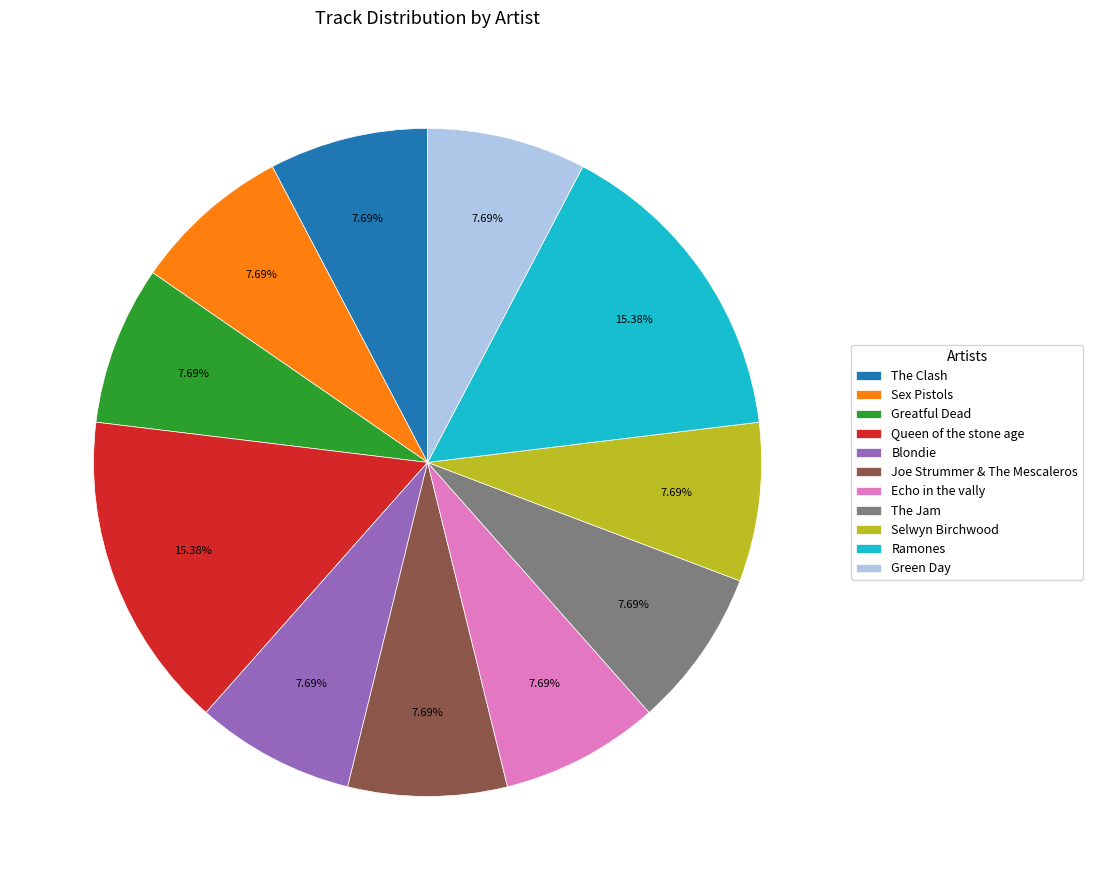

Is there any slice that represents more than half of the pie?

No